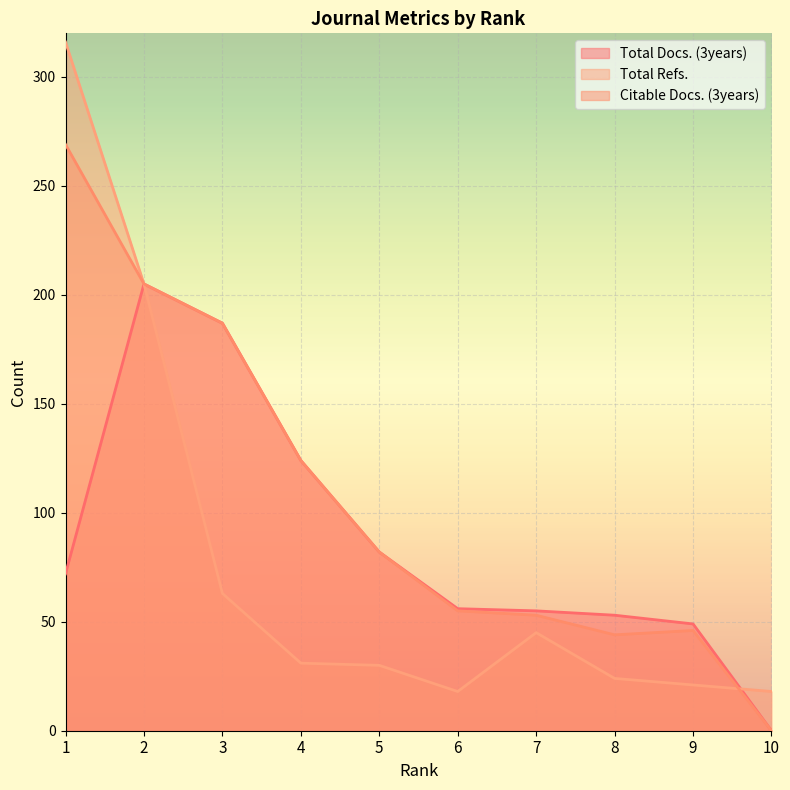

List the series in order of their peak value, highest first.

Total Refs., Citable Docs. (3years), Total Docs. (3years)